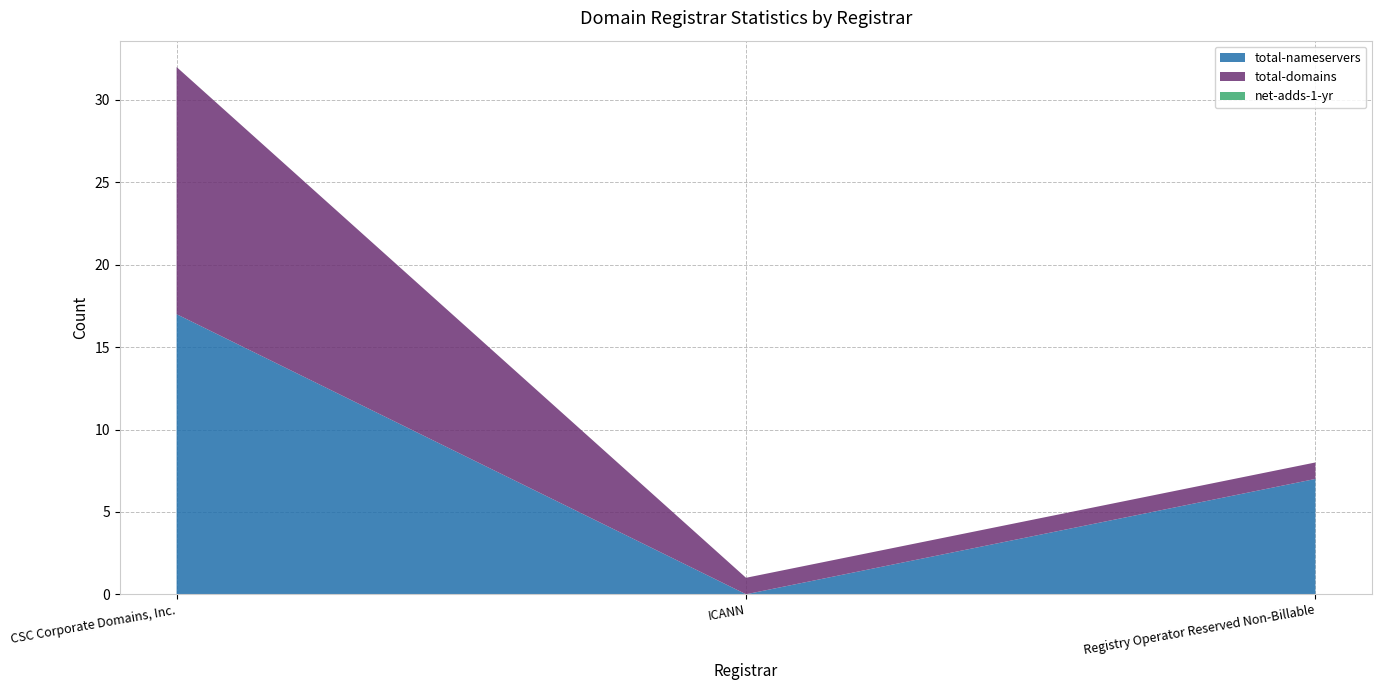

Reading left to right, list all the values displayed in this chart.

total-nameservers: 17	0	7
total-domains: 15	1	1
net-adds-1-yr: 0	0	0